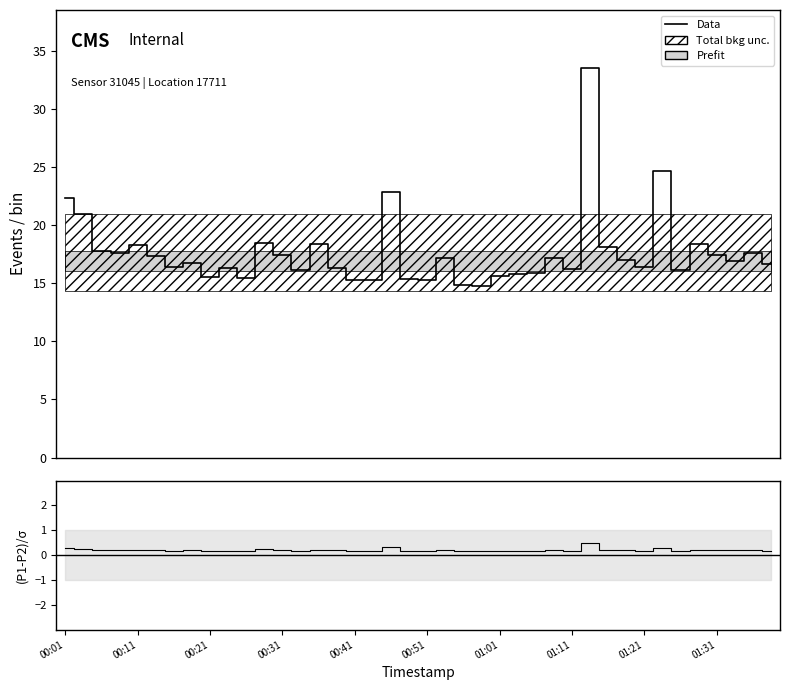

What value does the (P1-P2)/σ series have at 33?

0.3